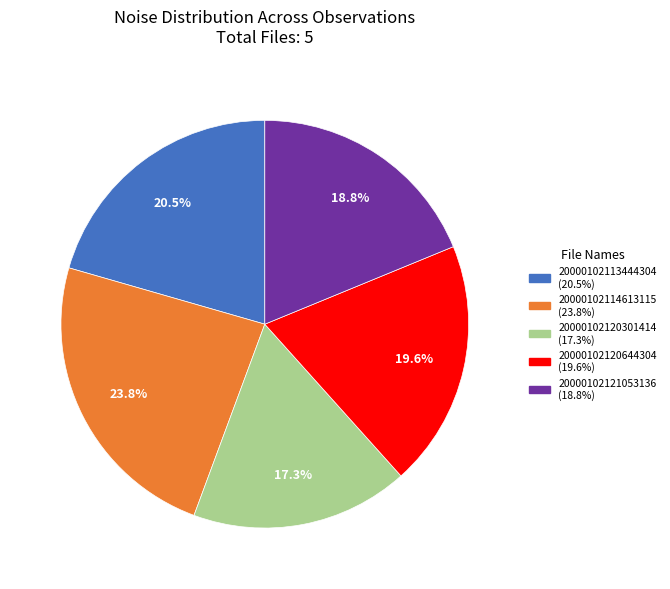

Does any single category account for the majority?

No